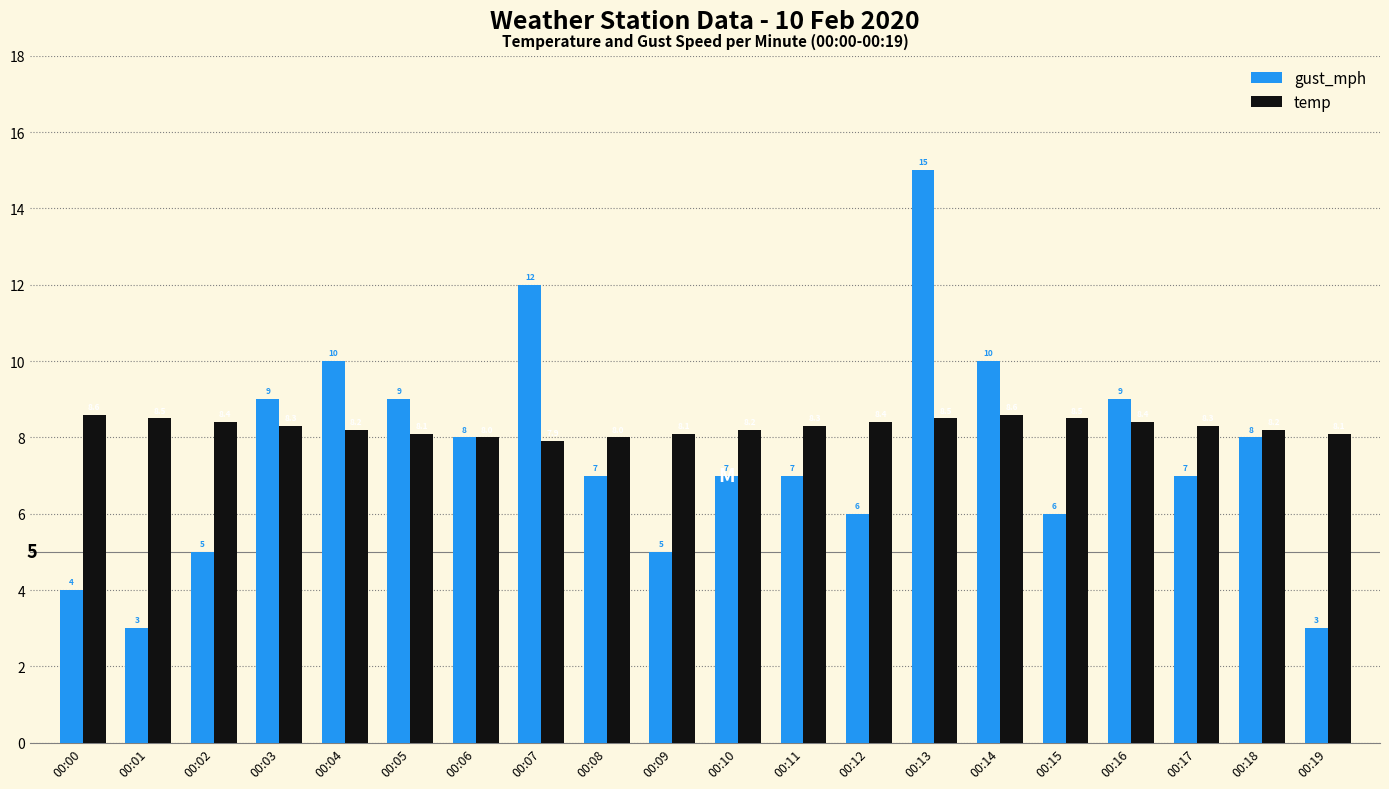

How many series are shown in this chart?

2